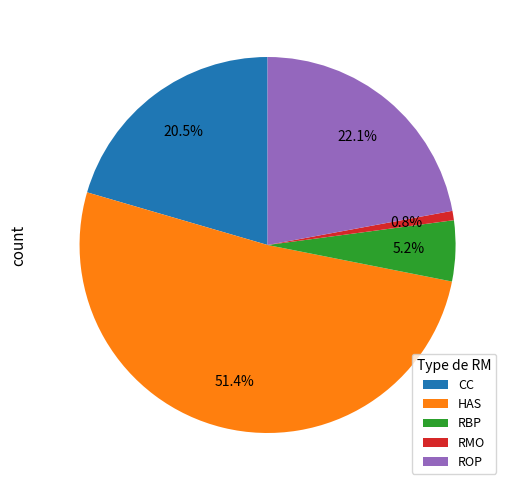

Which category has the smallest portion of the pie?

RMO